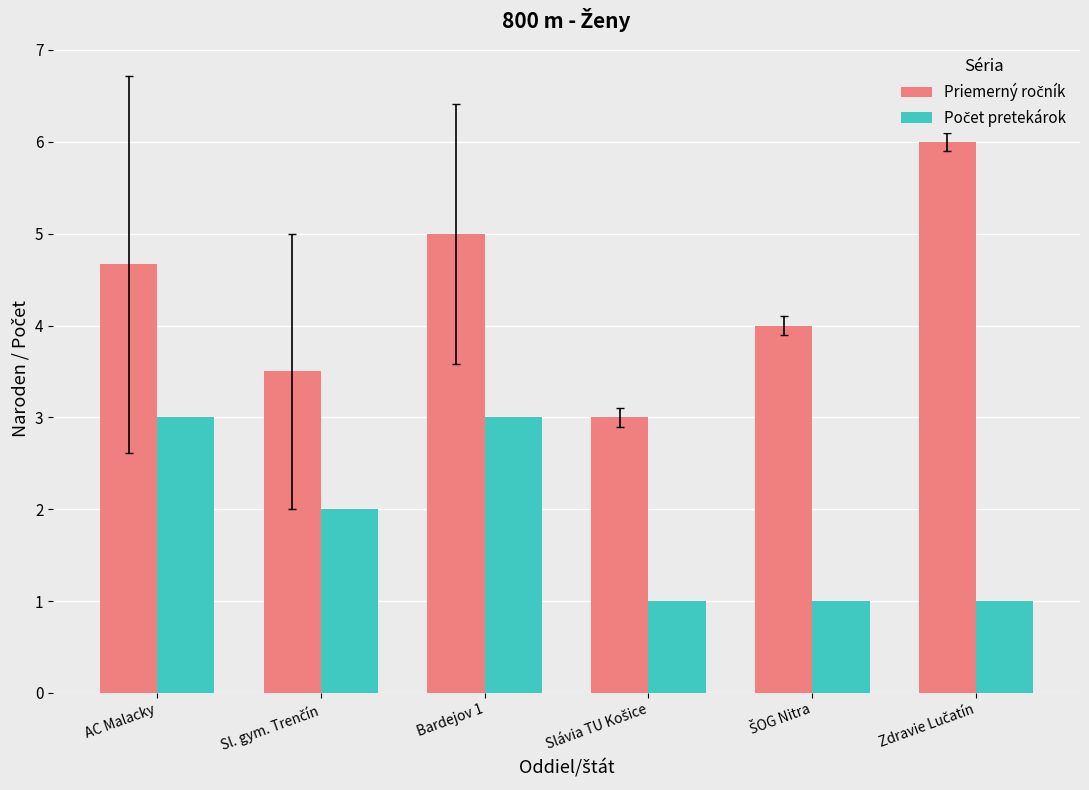

What is the total value across all series at Bardejov 1?

8.0